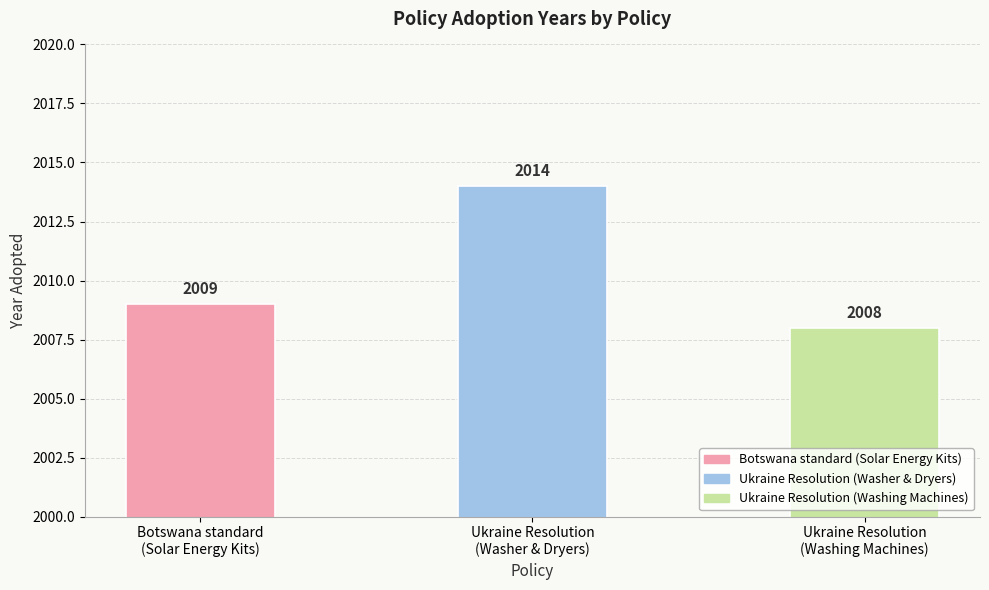

What is the change in value from Botswana standard
(Solar Energy Kits) to Ukraine Resolution
(Washing Machines)?

-1